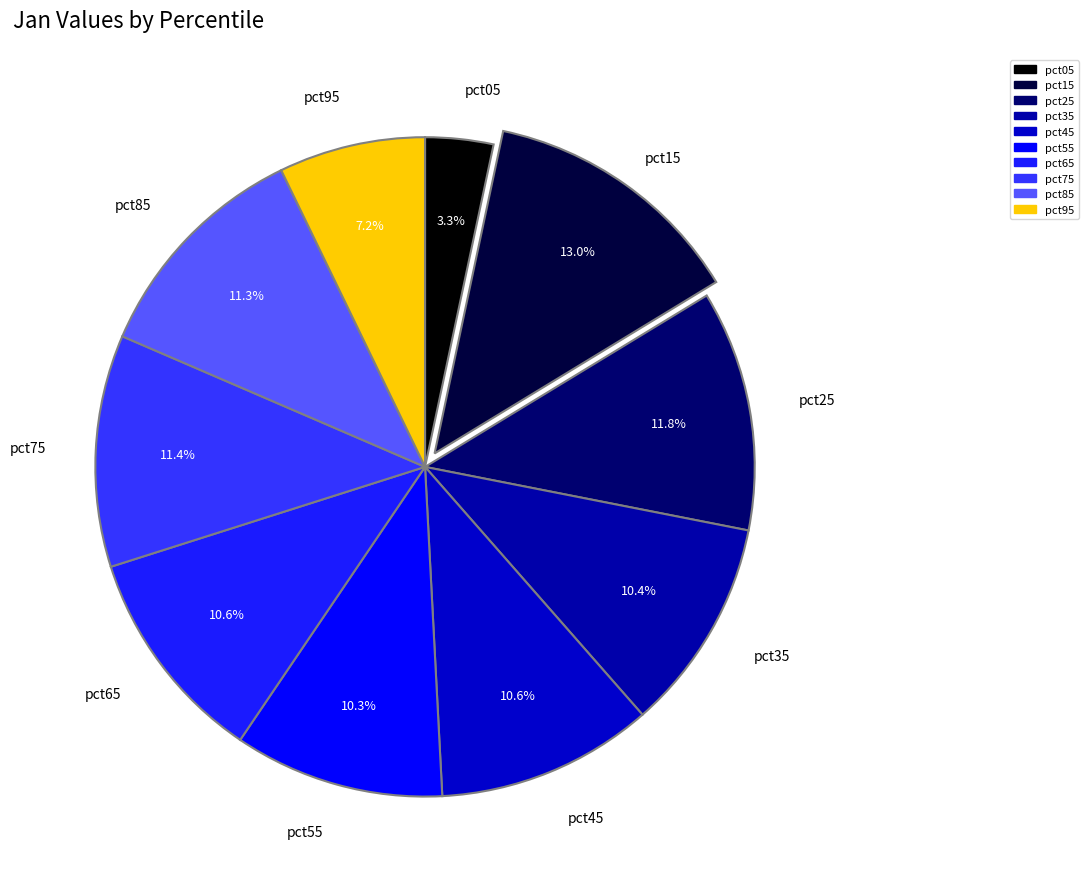

What portion of the pie excludes pct15?

87.0%